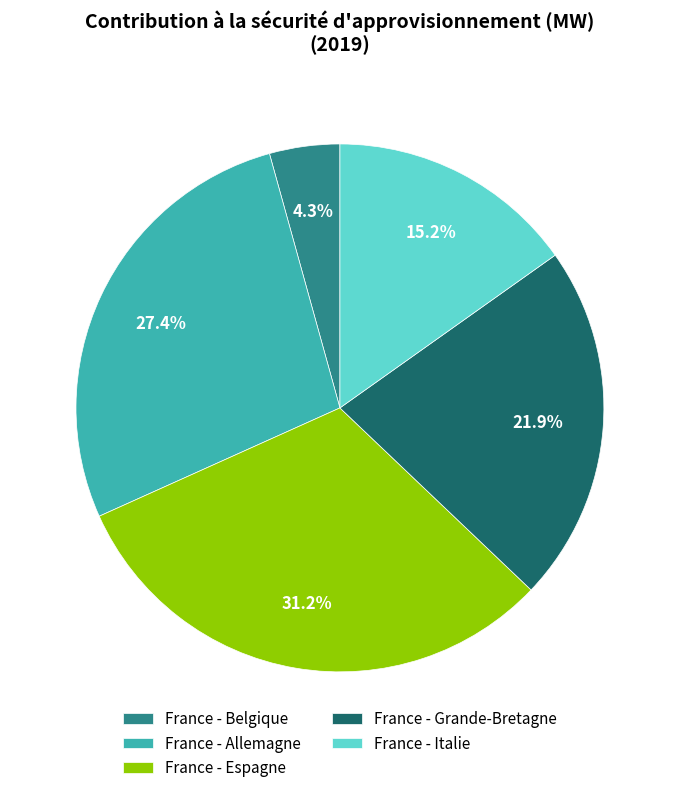

To the nearest percent, what portion does France - Grande-Bretagne represent?

22%